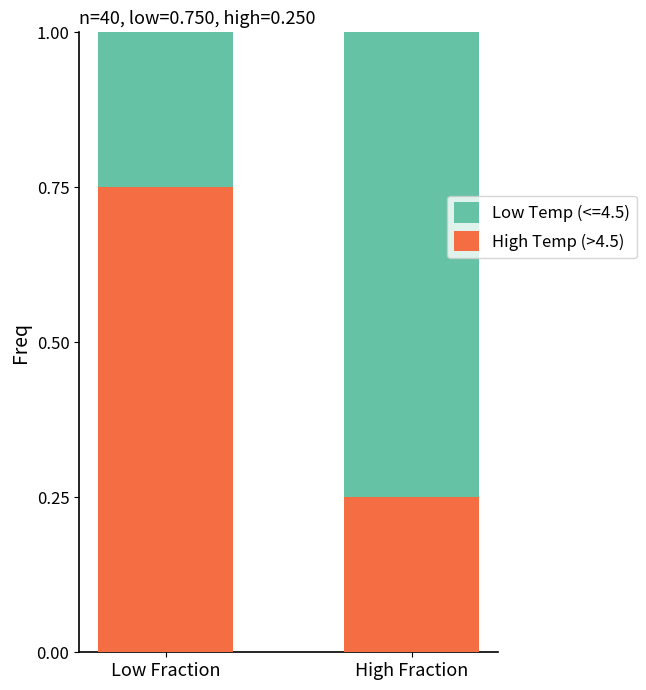

What is the sum of the High Temp (>4.5) values at High Fraction and Low Fraction?

1.0